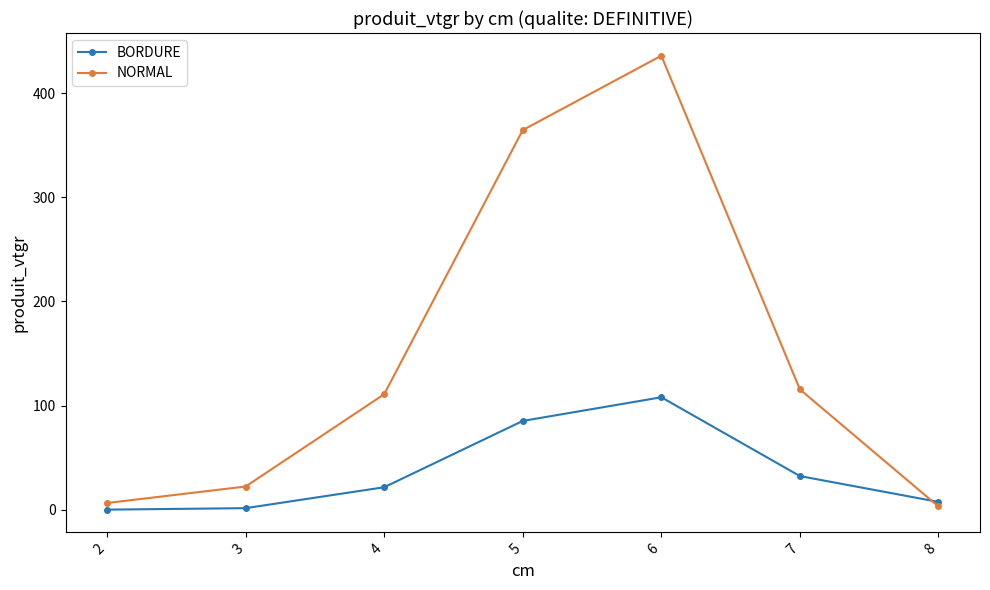

Is the value of NORMAL at 7 greater than the value of BORDURE at 8?

Yes